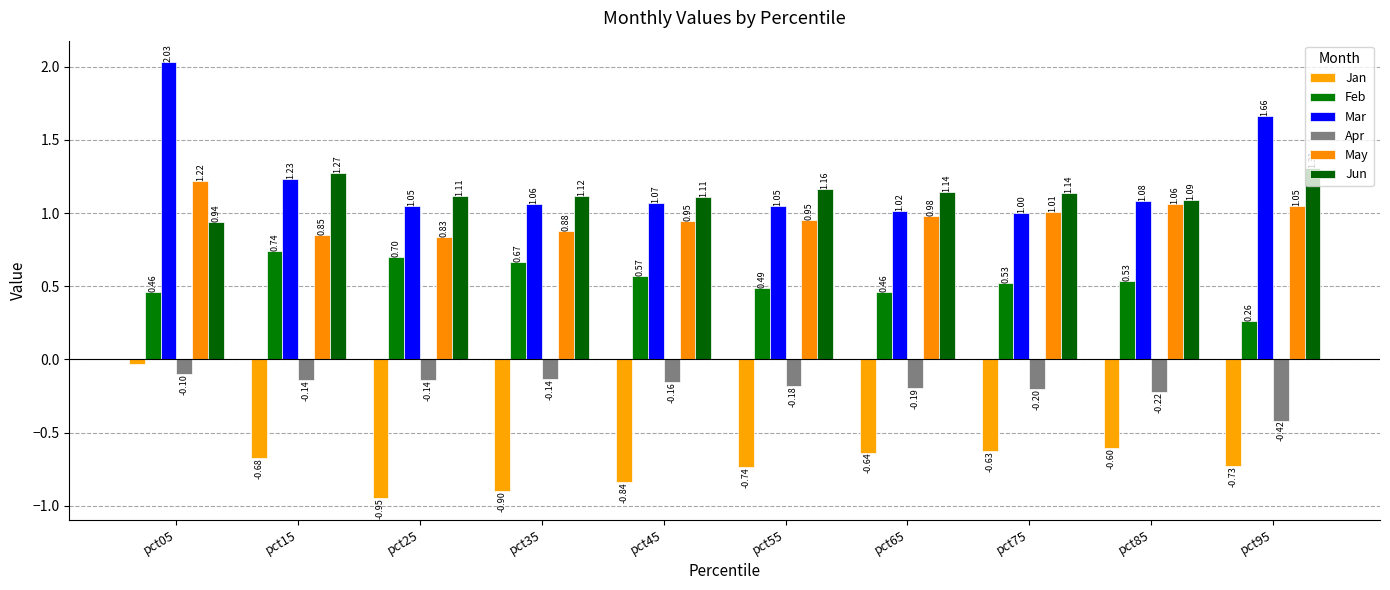

How many groups of bars are there?

10